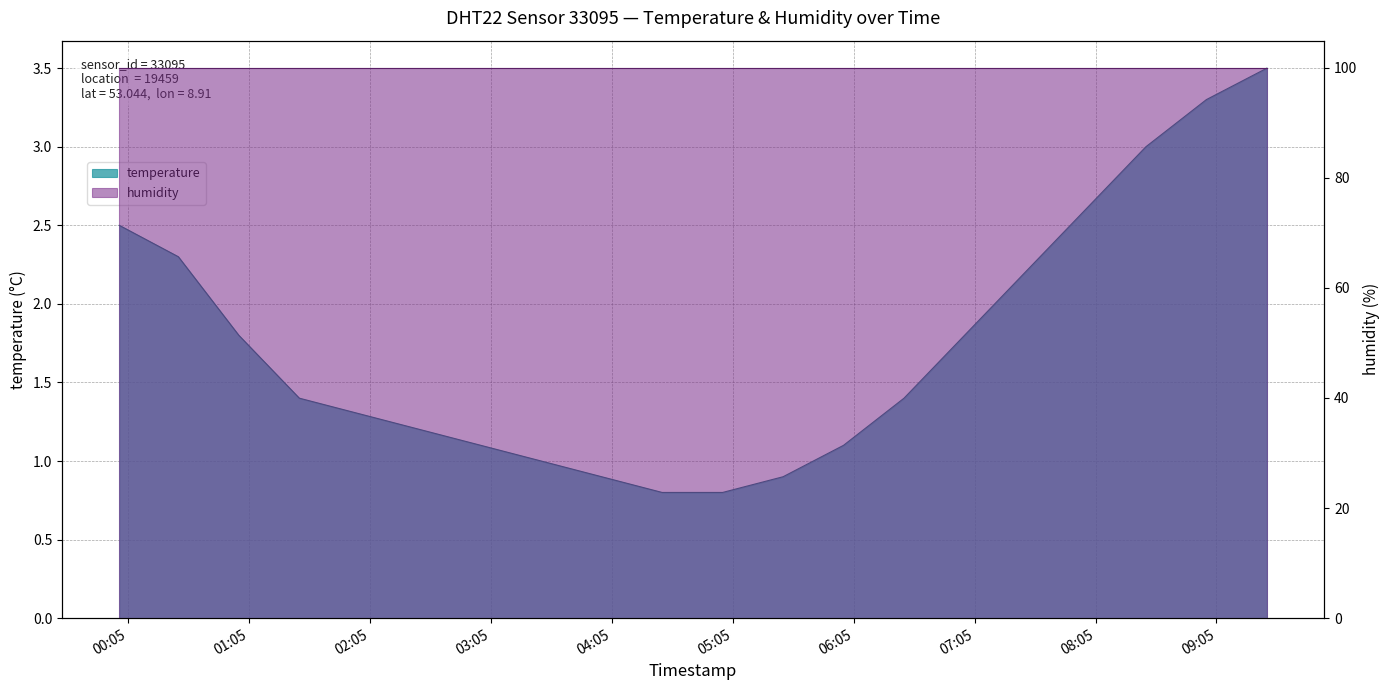

How many categories are shown in the chart?

20